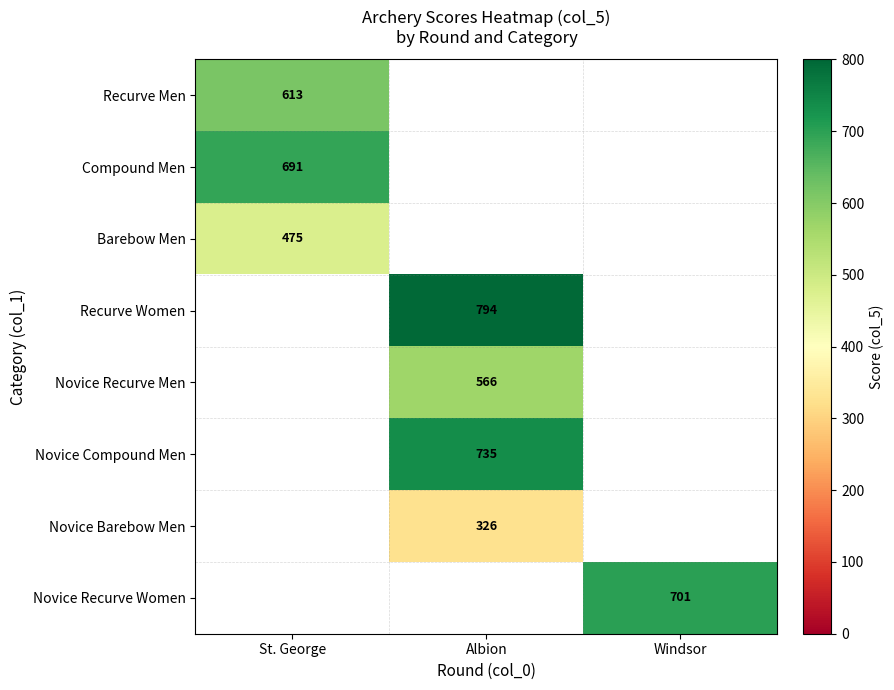

True or false: Barebow Men has a value of 644.2 at St. George.

False